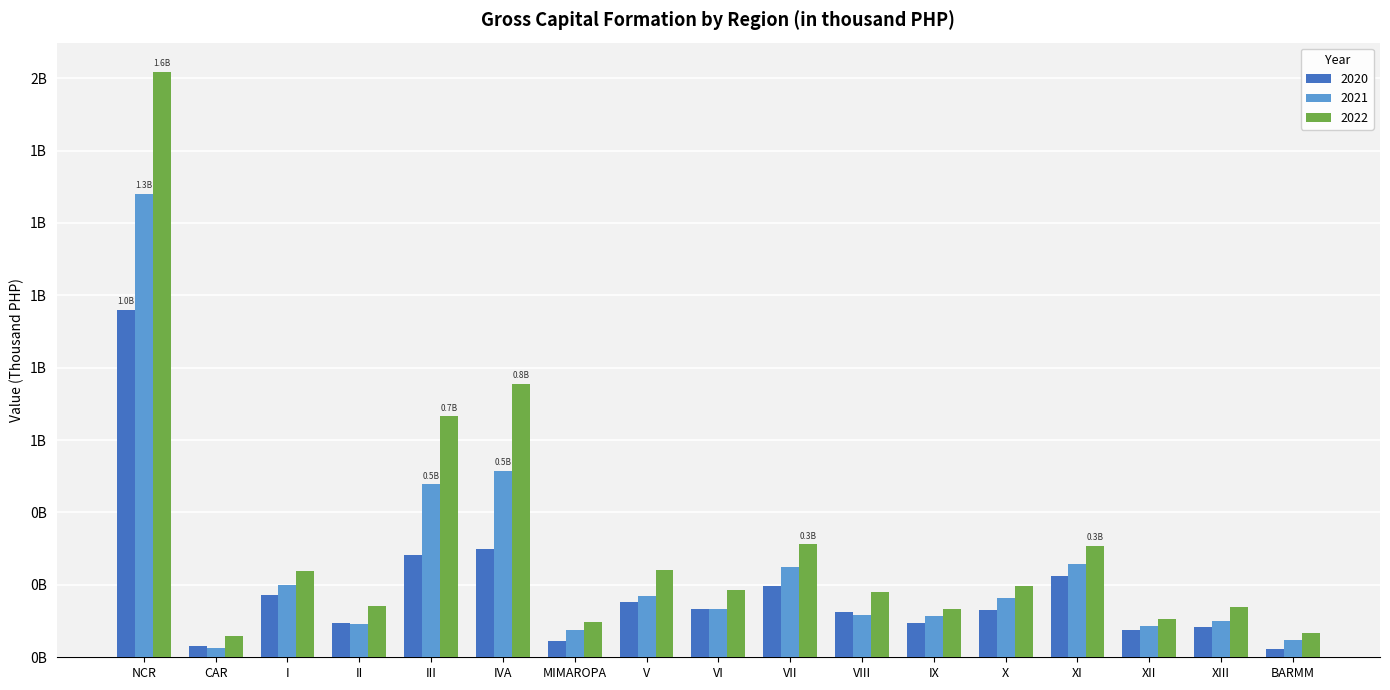

Which series has the largest total across all categories?

2022